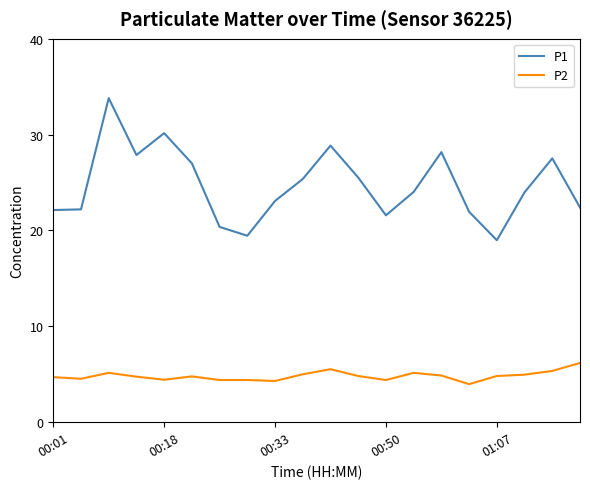

List the series in order of their peak value, lowest first.

P2, P1